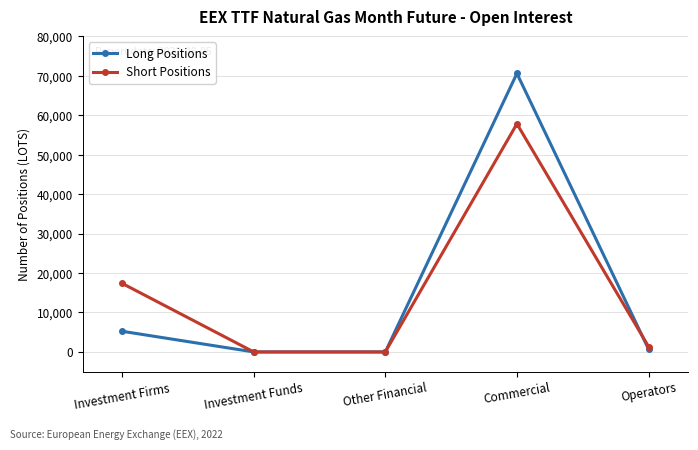

Which series changed the most between Commercial and Operators?

Long Positions